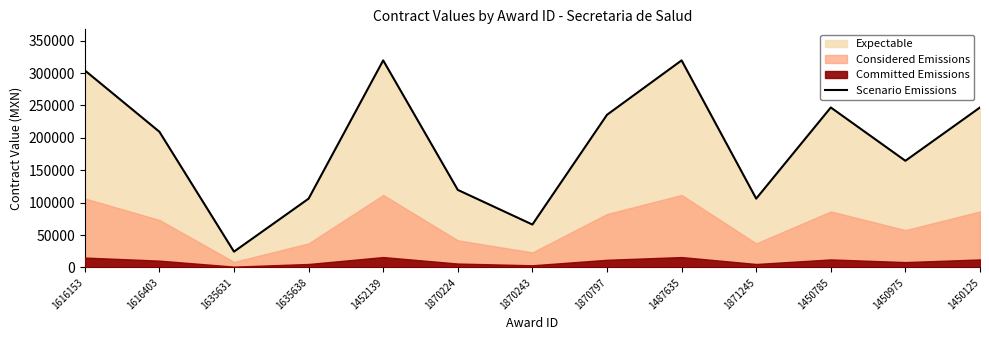

Does the chart have visible grid lines?

No